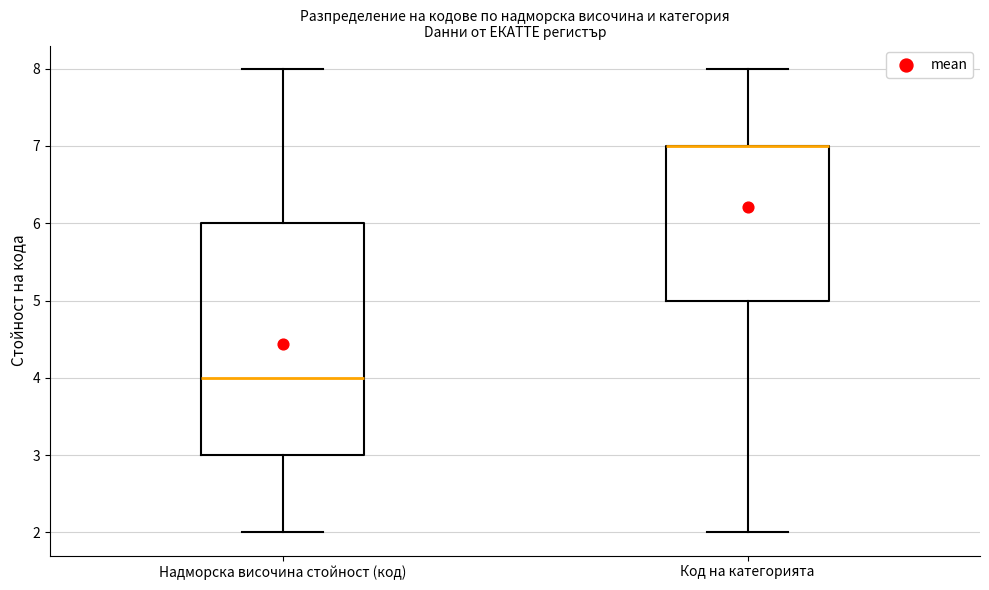

Reading left to right, read every box against the y-axis: the position of its median line, the range the box covers, and the ends of its whiskers. The values are not printed on the chart, so give them approximately, as read against the axis.

Надморска височина стойност (код): median 4, box 3 to 6, whiskers 2 to 8
Код на категорията: median 7 (drawn on the box's upper edge), box 5 to 7, whiskers 2 to 8